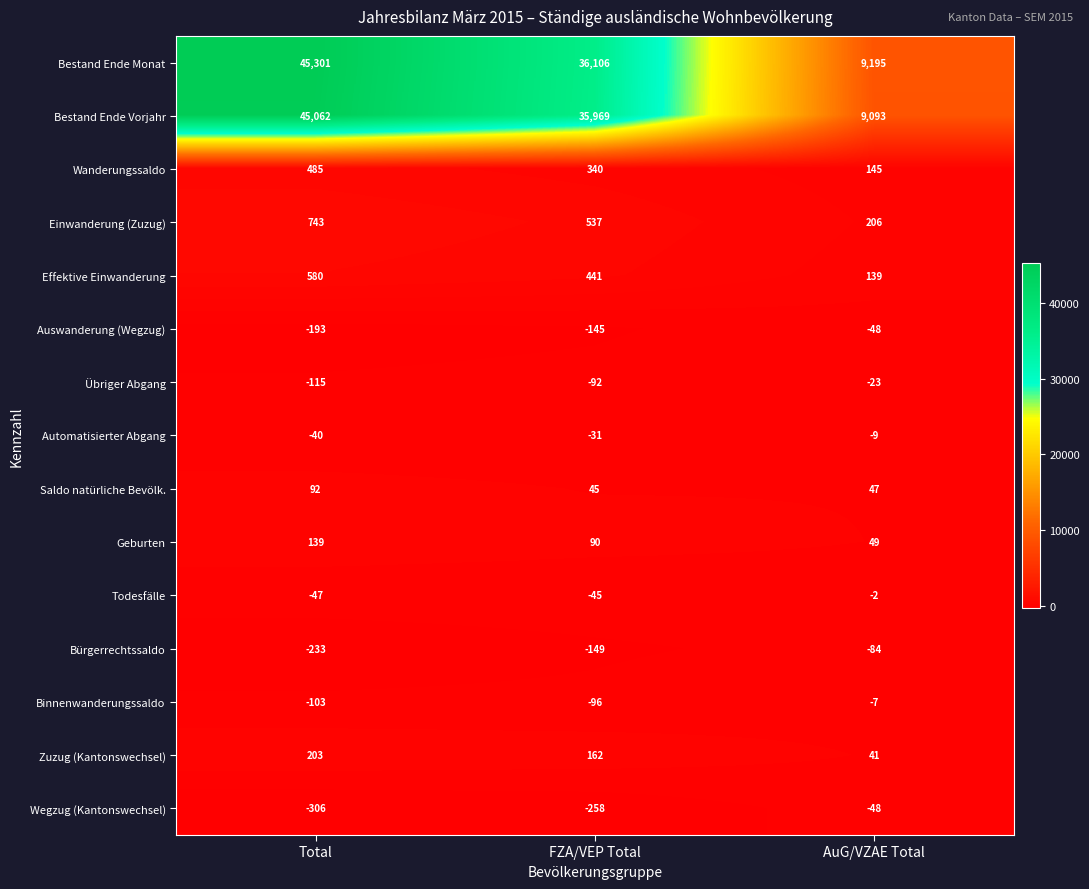

Which series has the widest spread of values?

Bestand Ende Monat